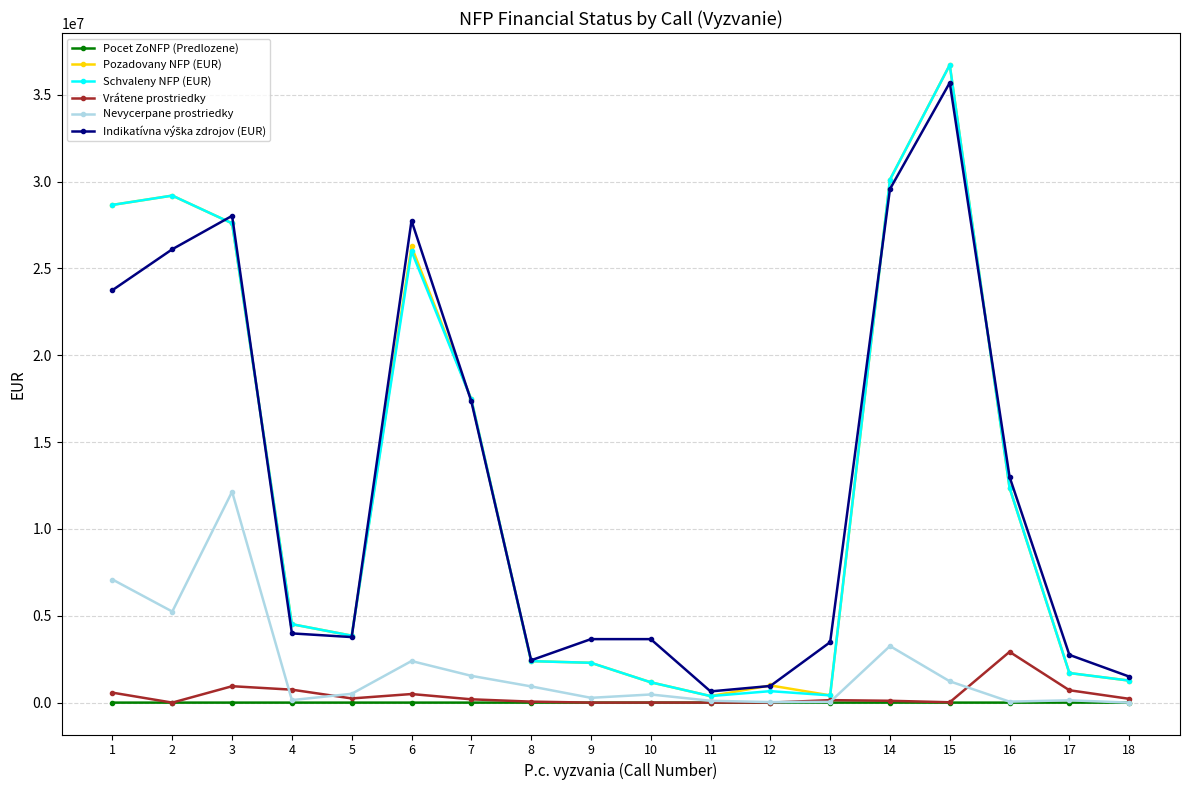

At which category does Nevycerpane prostriedky reach its first local peak?

3